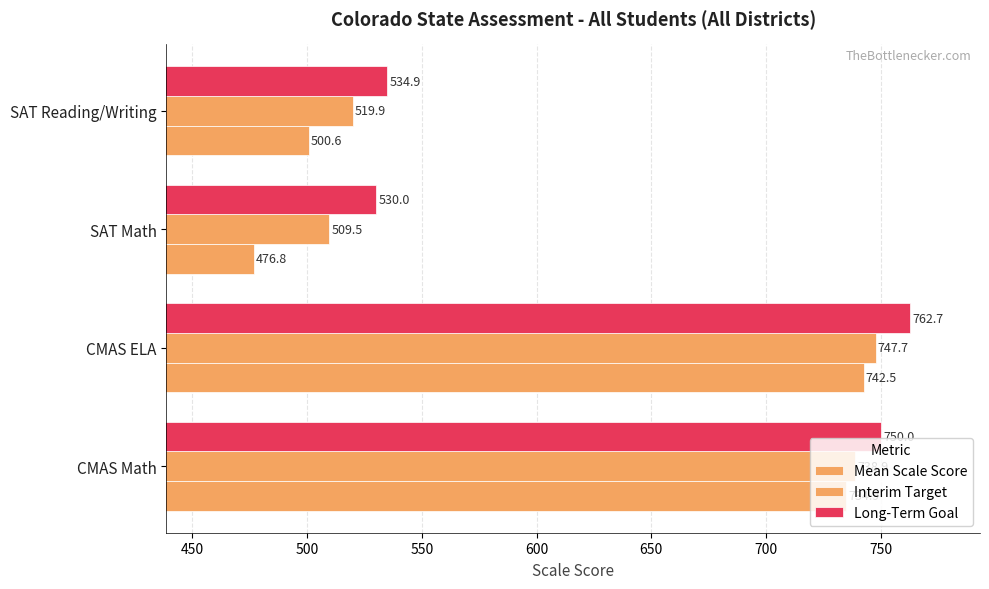

How many distinct data groups are displayed?

3